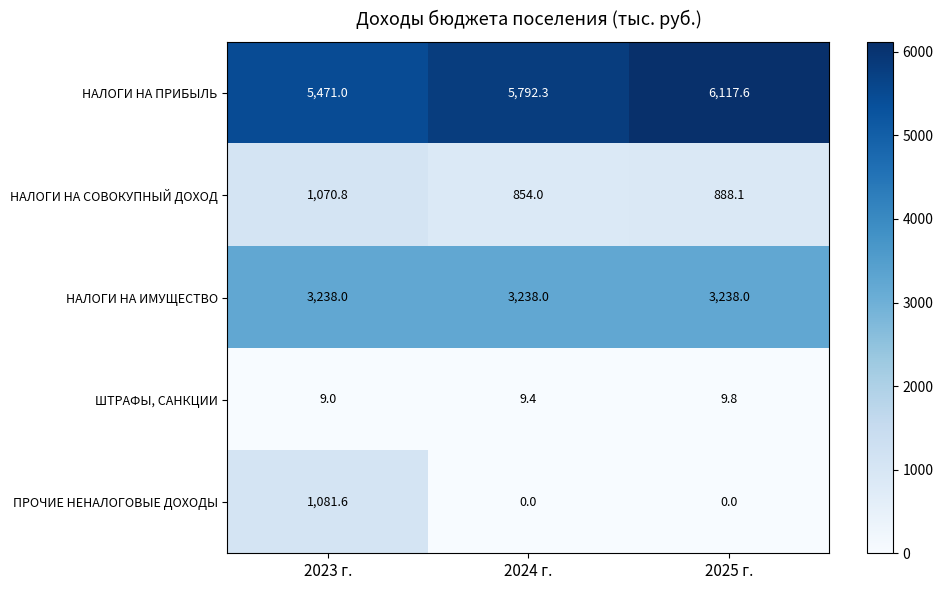

List the series in order of their peak value, lowest first.

ШТРАФЫ, САНКЦИИ, НАЛОГИ НА СОВОКУПНЫЙ ДОХОД, ПРОЧИЕ НЕНАЛОГОВЫЕ ДОХОДЫ, НАЛОГИ НА ИМУЩЕСТВО, НАЛОГИ НА ПРИБЫЛЬ